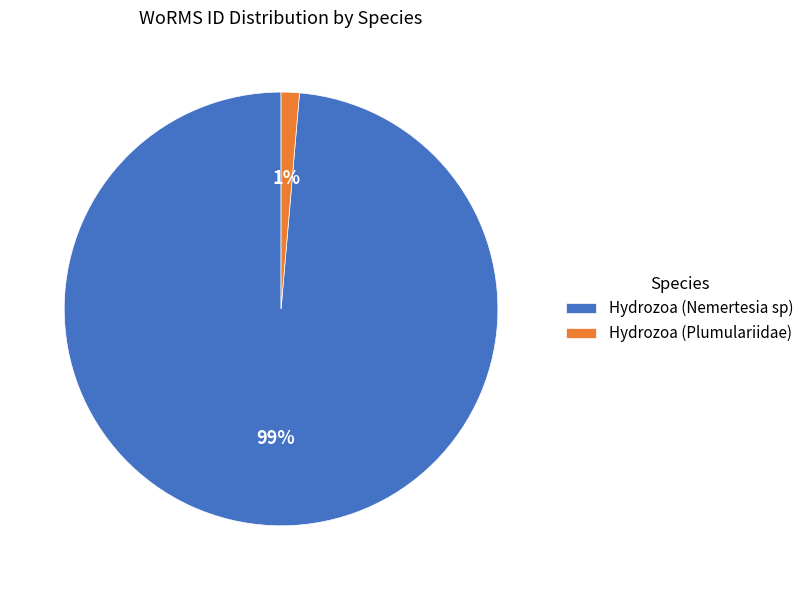

Is the sum of Hydrozoa (Plumulariidae) and Hydrozoa (Nemertesia sp) greater than half?

Yes